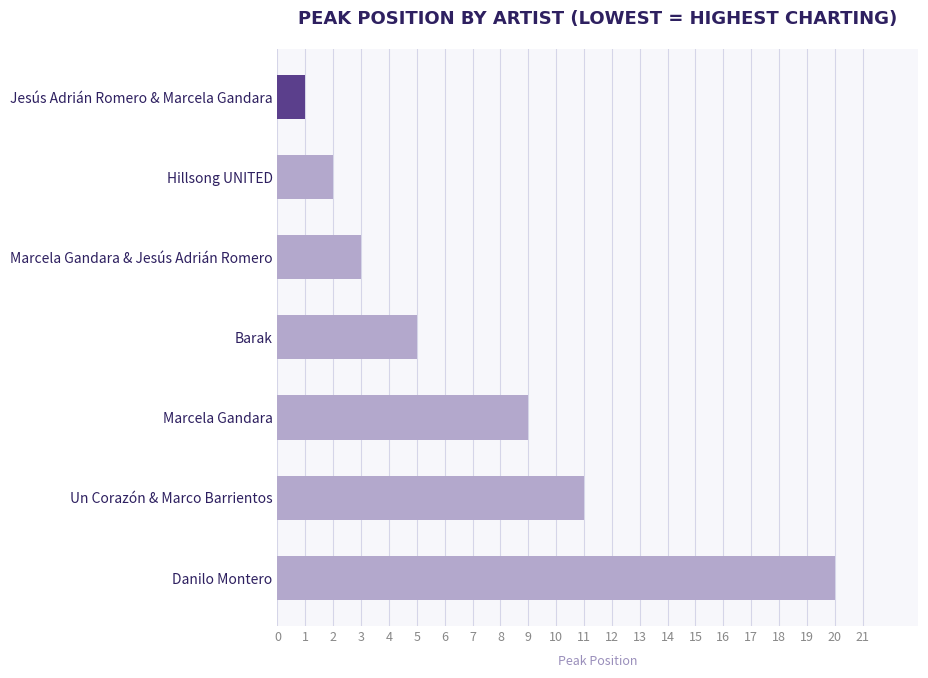

What is the change in value from Jesús Adrián Romero & Marcela Gandara to Marcela Gandara?

+8